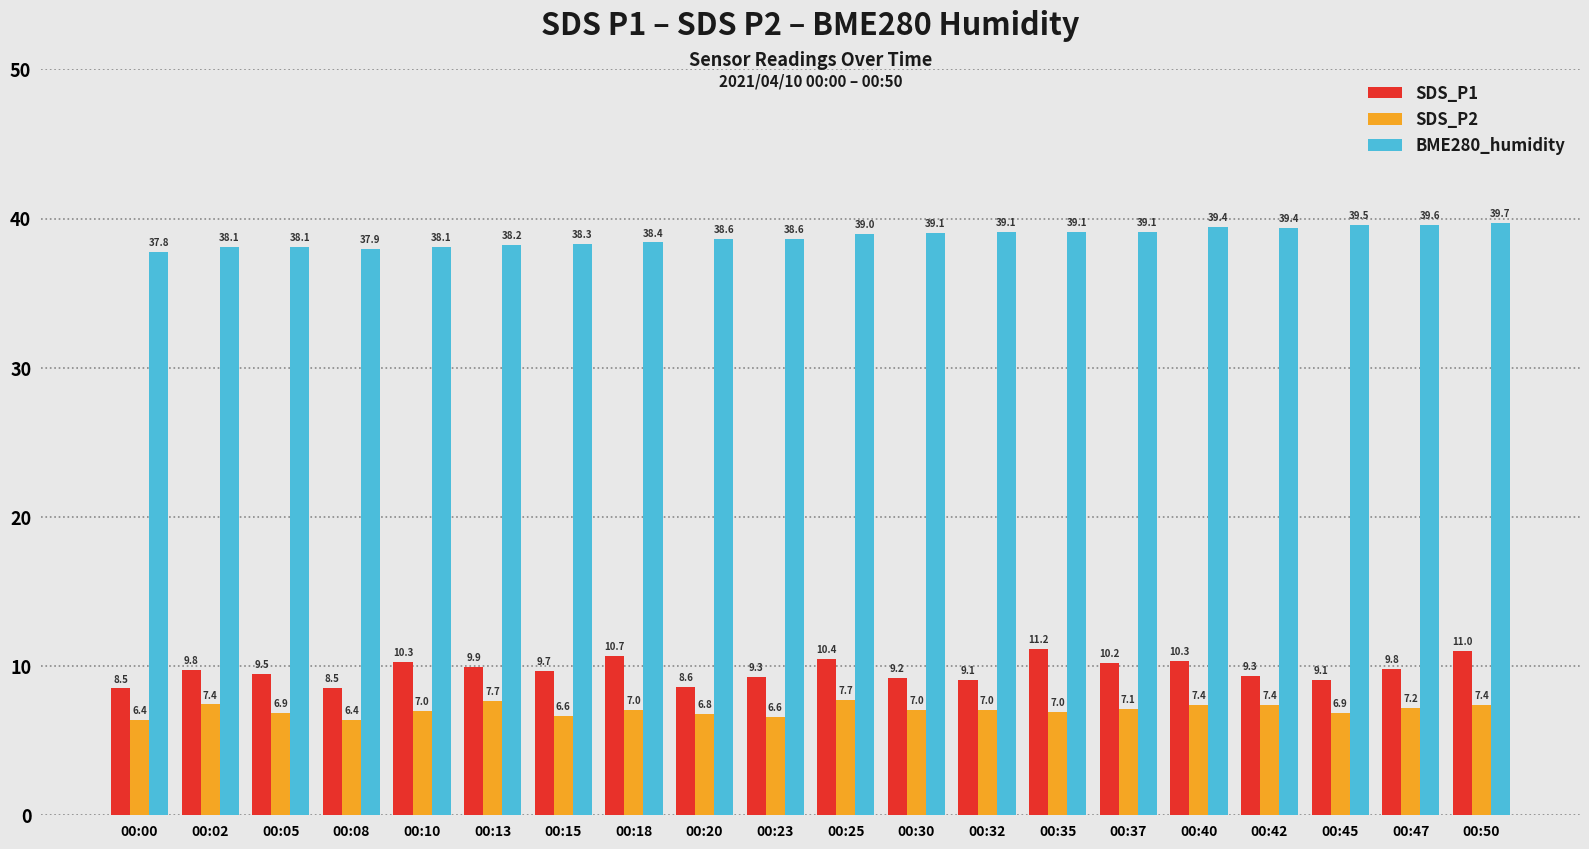

Between 00:02 and 00:23, which series saw the biggest shift?

SDS_P2